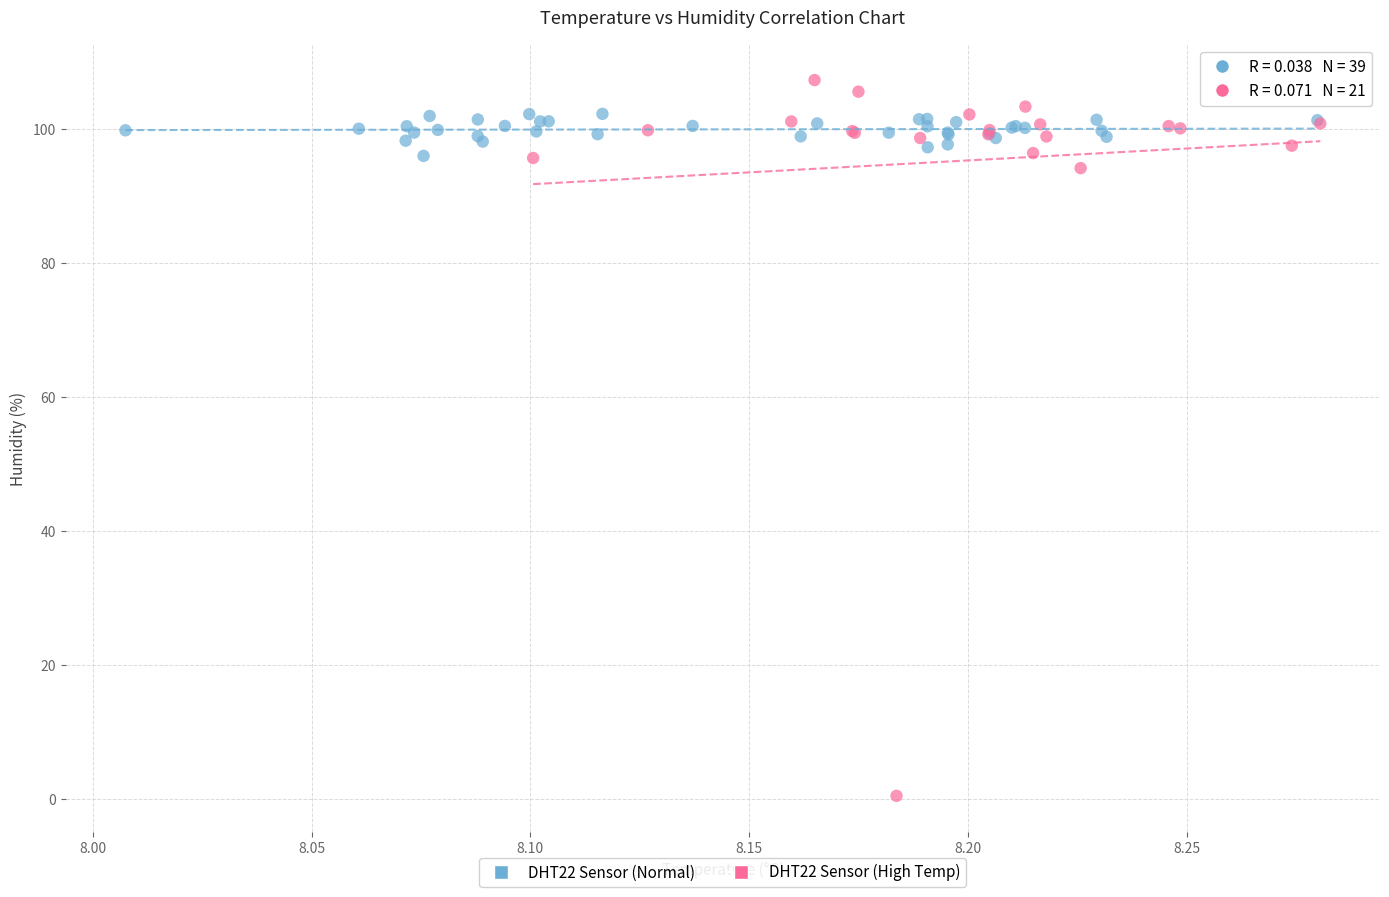

What are all the series names shown in the legend?

DHT22 Sensor (Normal), DHT22 Sensor (High Temp)